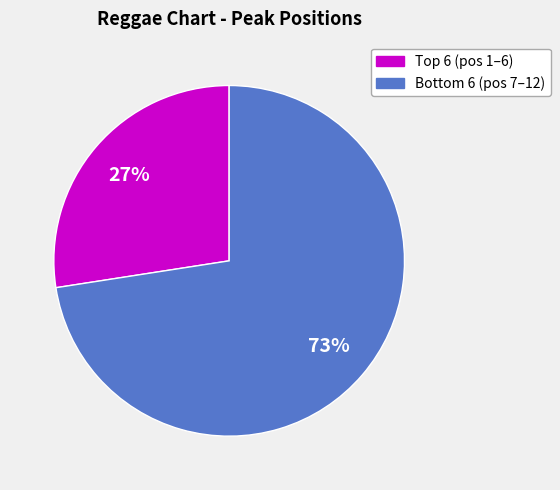

To the nearest percent, what is the average slice percentage?

50%